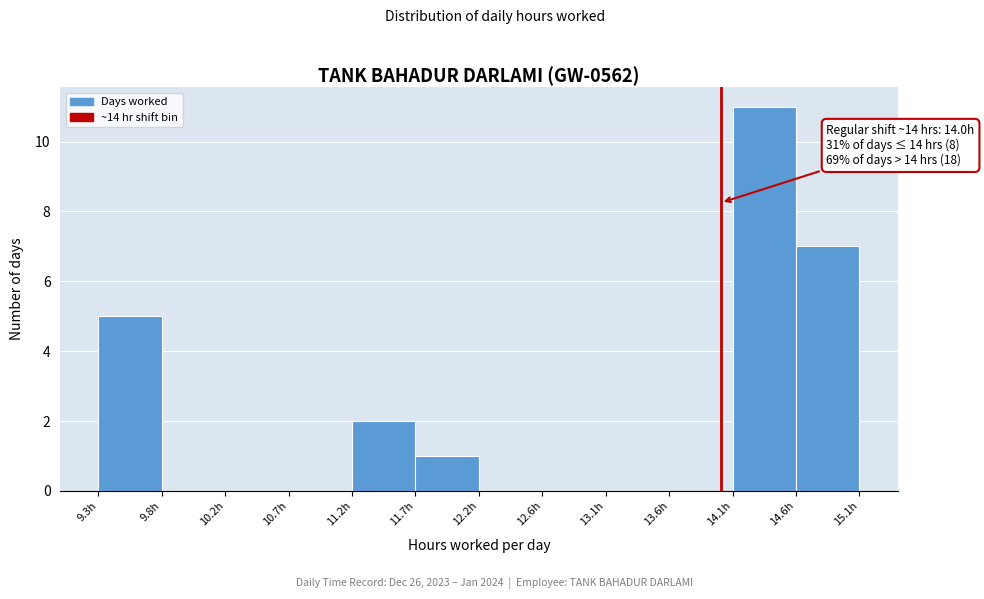

Over which range of the x-axis is the bar tallest?

14.10 to 14.55